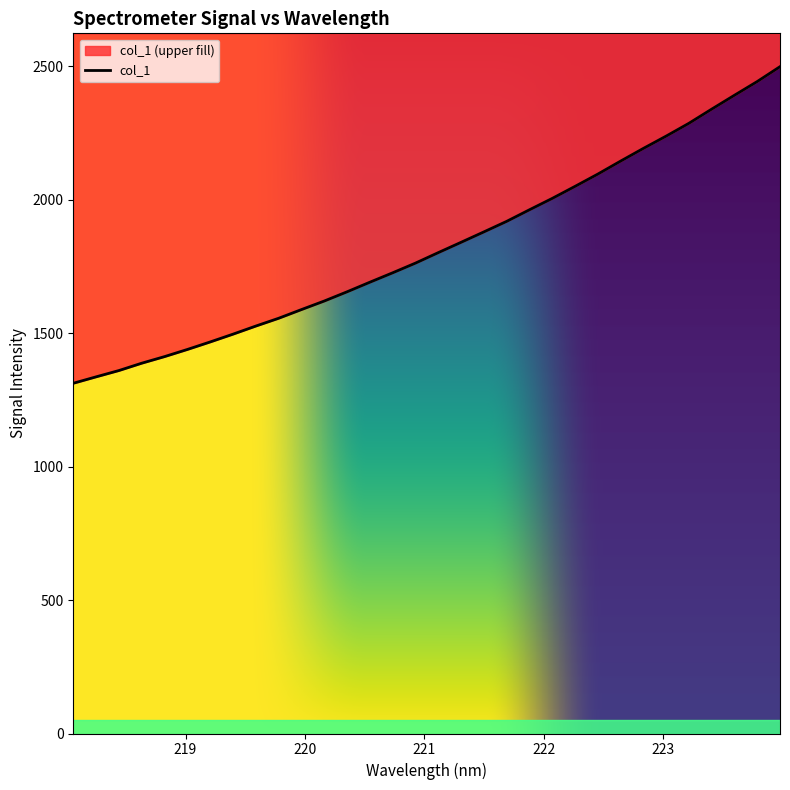

Rank the categories by value from lowest to highest.

218.0596, 218.2508, 218.442, 218.6332, 218.8244, 219.0156, 219.2067, 219.3979, 219.589, 219.7801, 219.9712, 220.1623, 220.3533, 220.5444, 220.7354, 220.9264, 221.1174, 221.3083, 221.4993, 221.6902, 221.8812, 222.0721, 222.263, 222.4538, 222.6447, 222.8355, 223.0264, 223.2172, 223.408, 223.5987, 223.7895, 223.9802